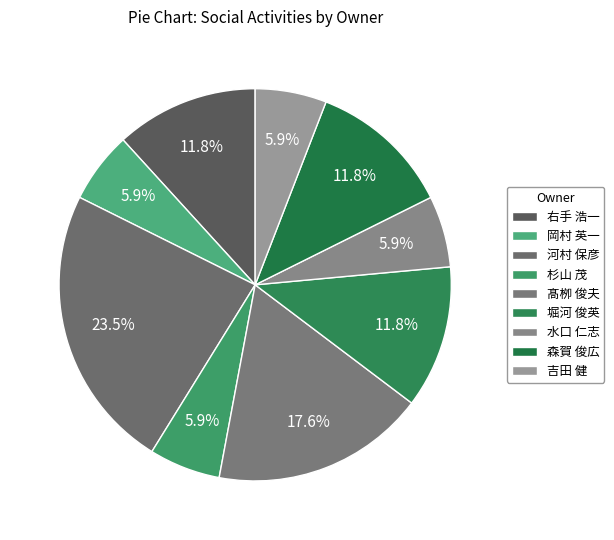

Which slice is the largest?

河村 保彦